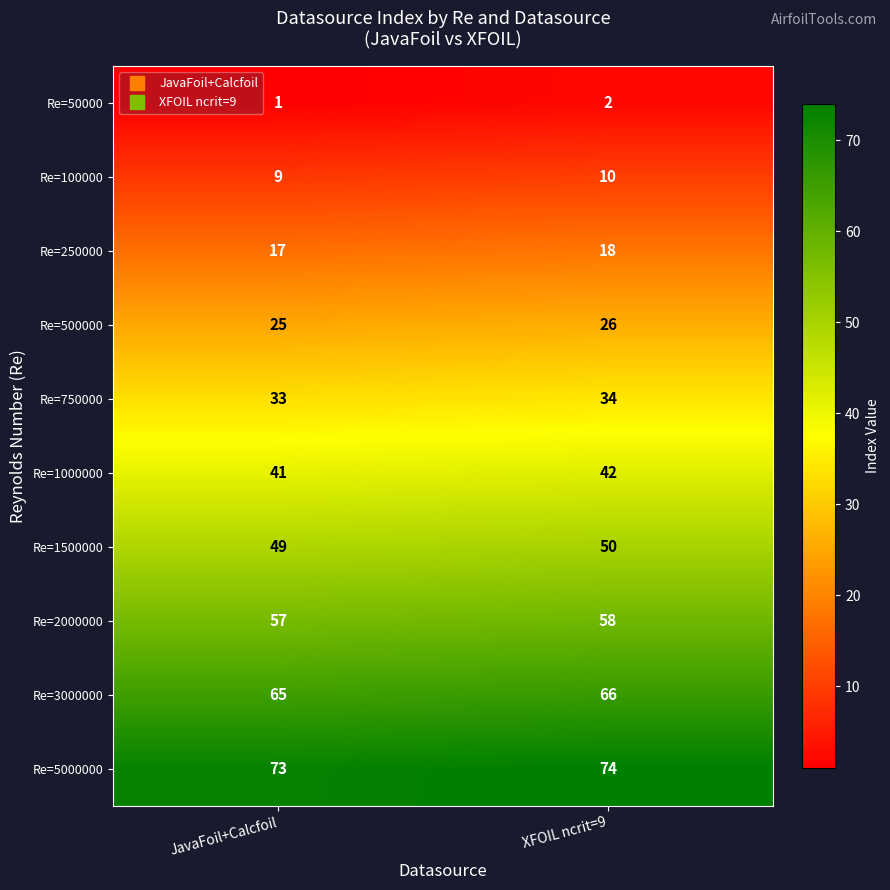

What is the total value across all series at XFOIL ncrit=9?

380